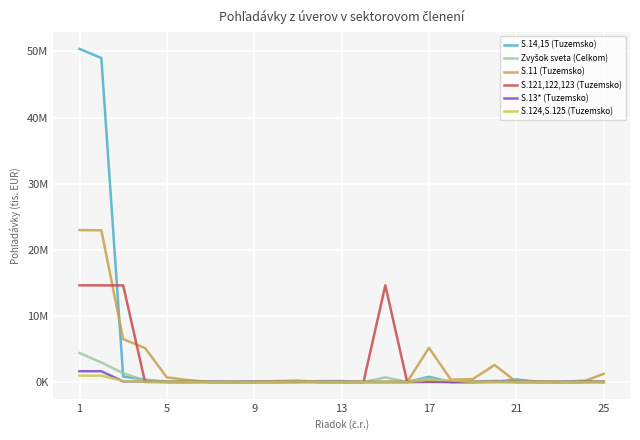

Is this an area chart (filled region under the line)?

No